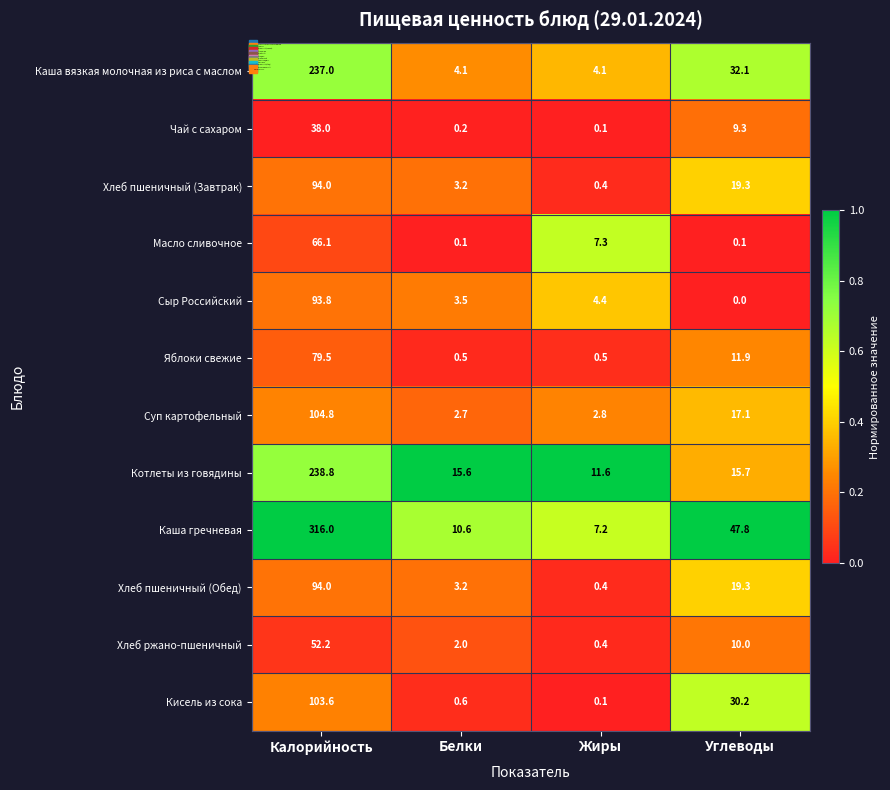

At which category does the chart reach its minimum across all series?

Углеводы